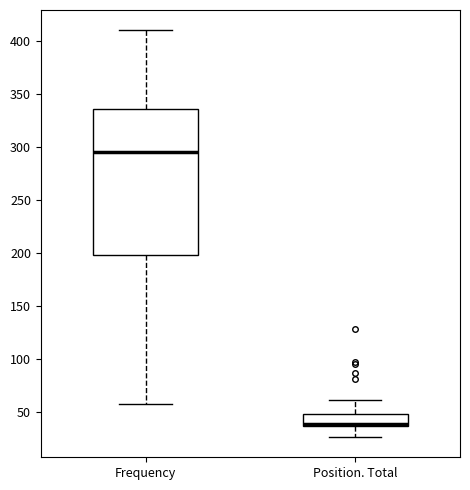

Reading left to right, read every box against the y-axis: the position of its median line, the range the box covers, and the ends of its whiskers. The values are not printed on the chart, so give them approximately, as read against the axis.

Frequency: median 295, box 200 to 335, whiskers 55 to 410
Position. Total: median 40, box 35 to 50, whiskers 25 to 60